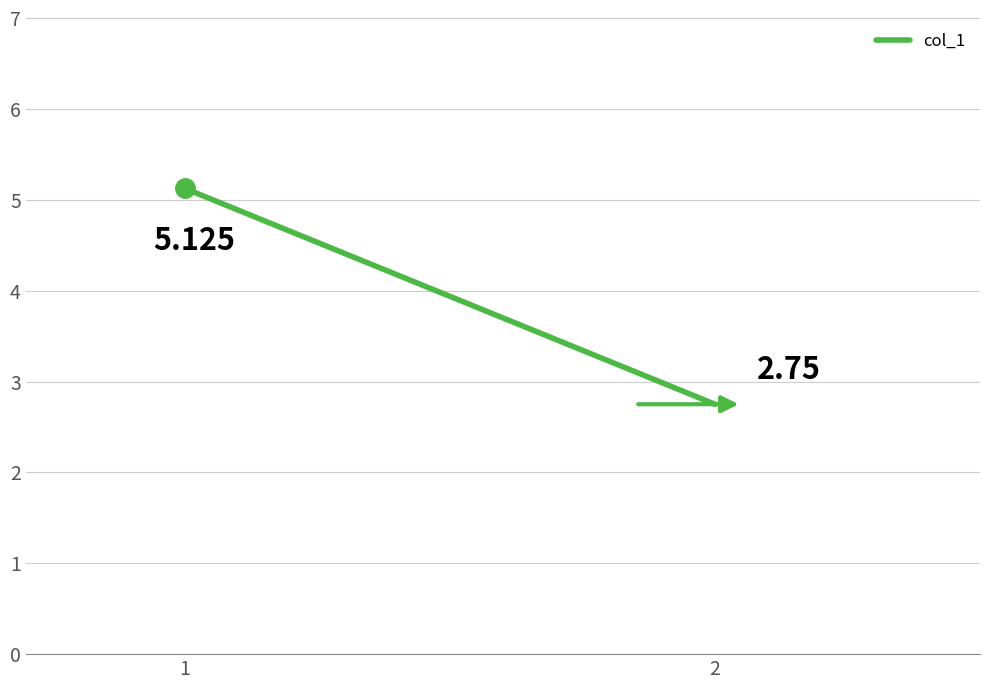

Reading left to right, extract all data points from this chart.

5.1	2.8